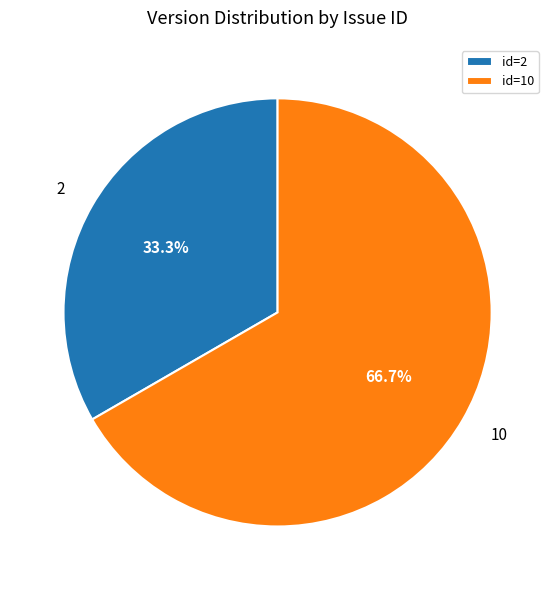

Do id=10 and id=2 together represent more than half of the pie?

Yes